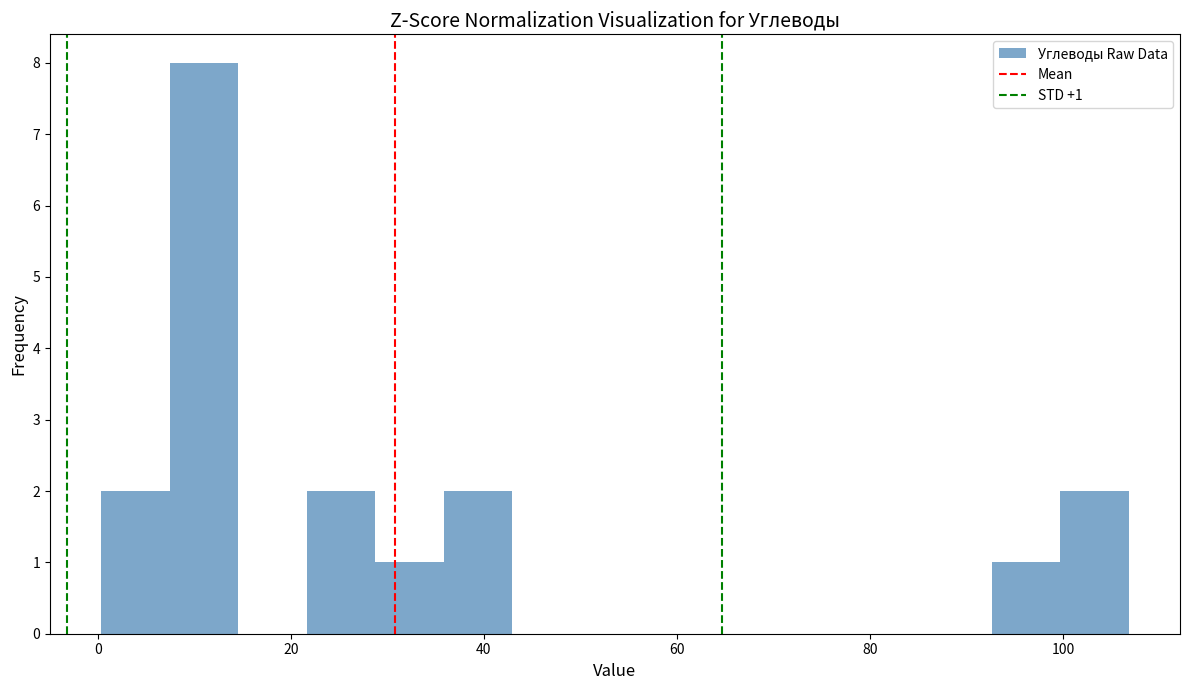

Around what value on the x-axis is the tallest bar? Give the approximate position of its centre, as read against the axis.

12